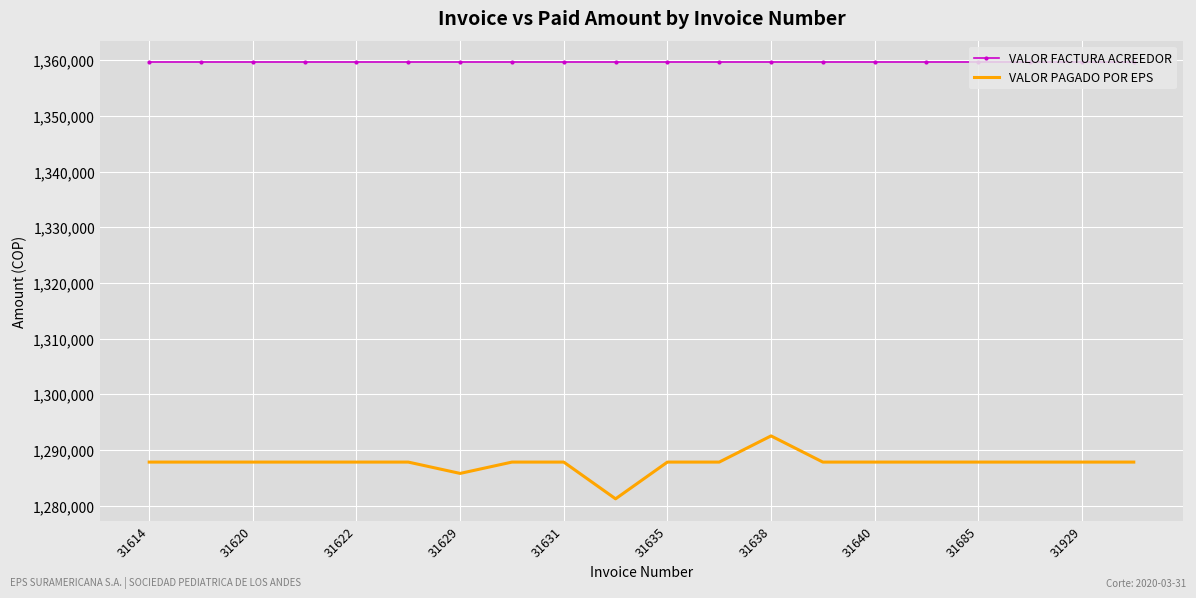

What is the greatest value displayed?

1359600